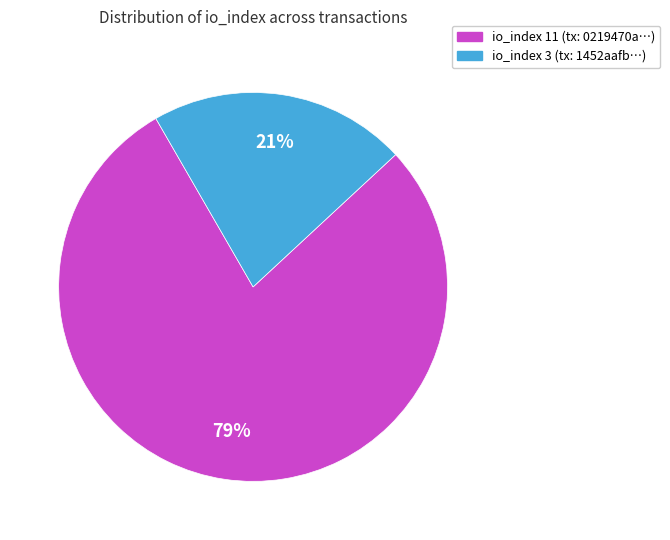

Do io_index 11 (tx: 0219470a…) and io_index 3 (tx: 1452aafb…) together represent more than half of the pie?

Yes